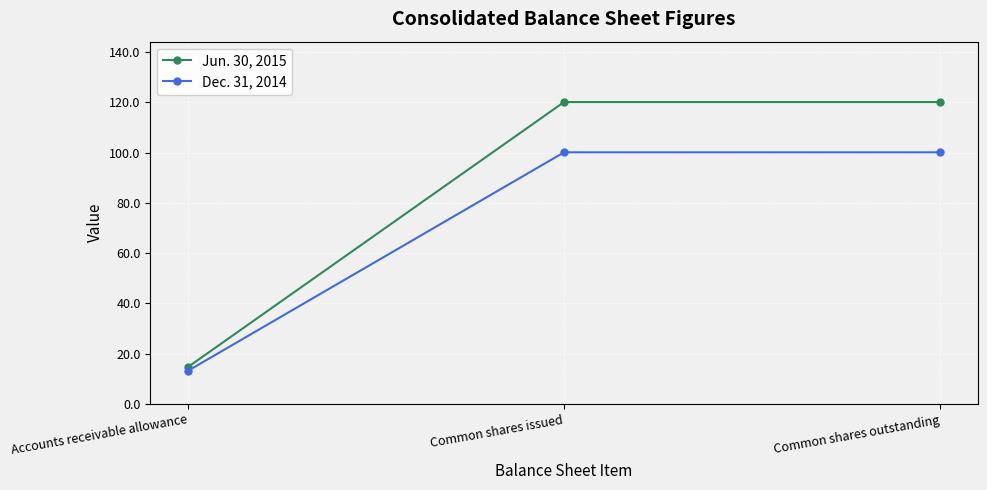

How many lines are shown in the chart?

2